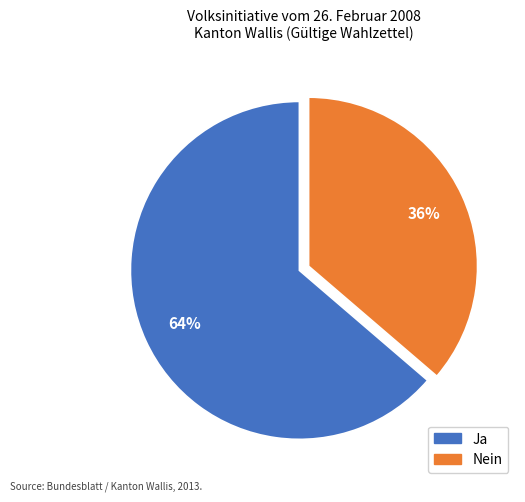

Which slice is the largest?

Ja